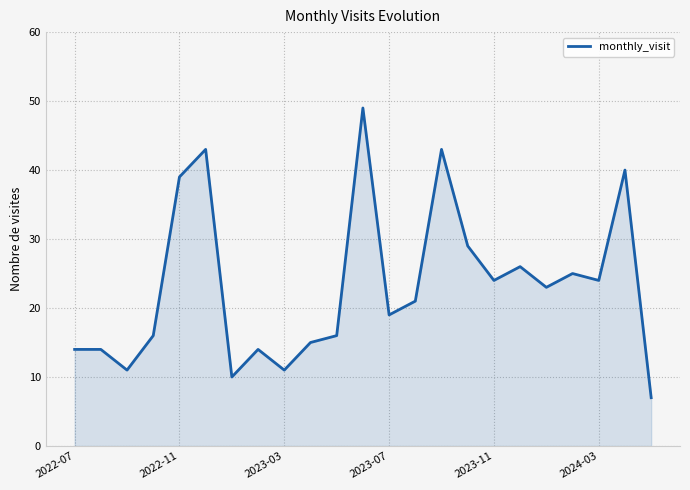

What is the minimum value shown in the chart?

7